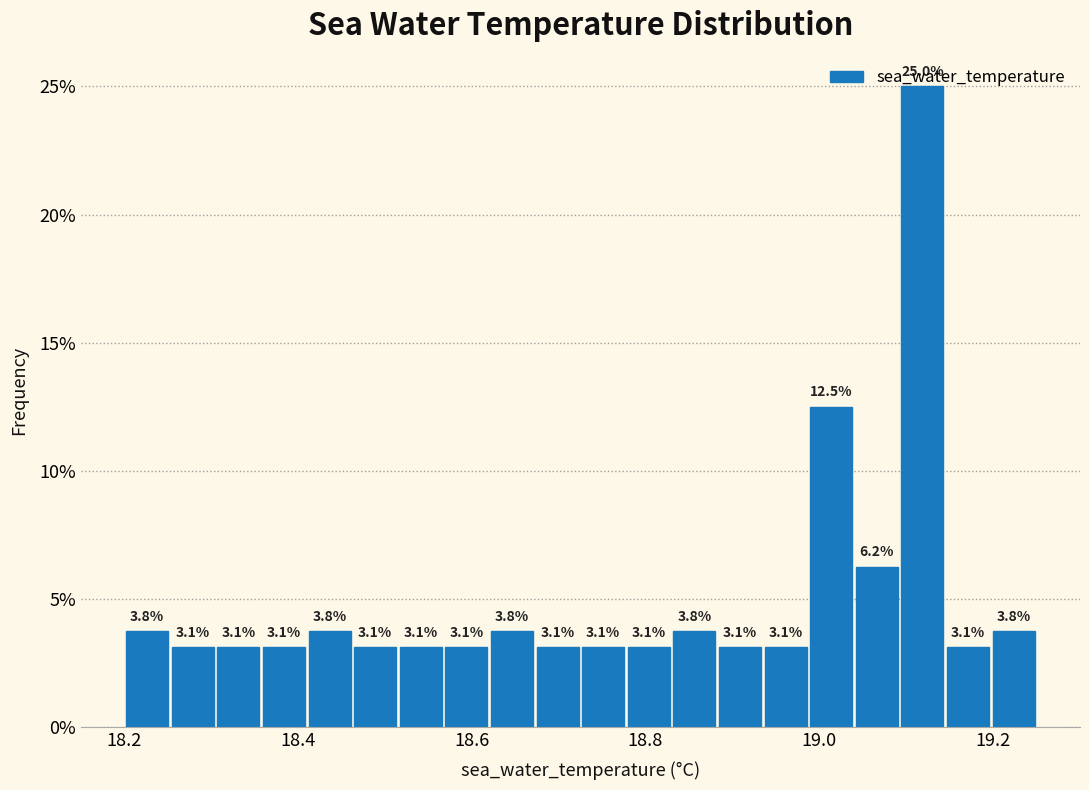

Around what value on the x-axis is the tallest bar? Give the approximate position of its centre, as read against the axis.

19.12